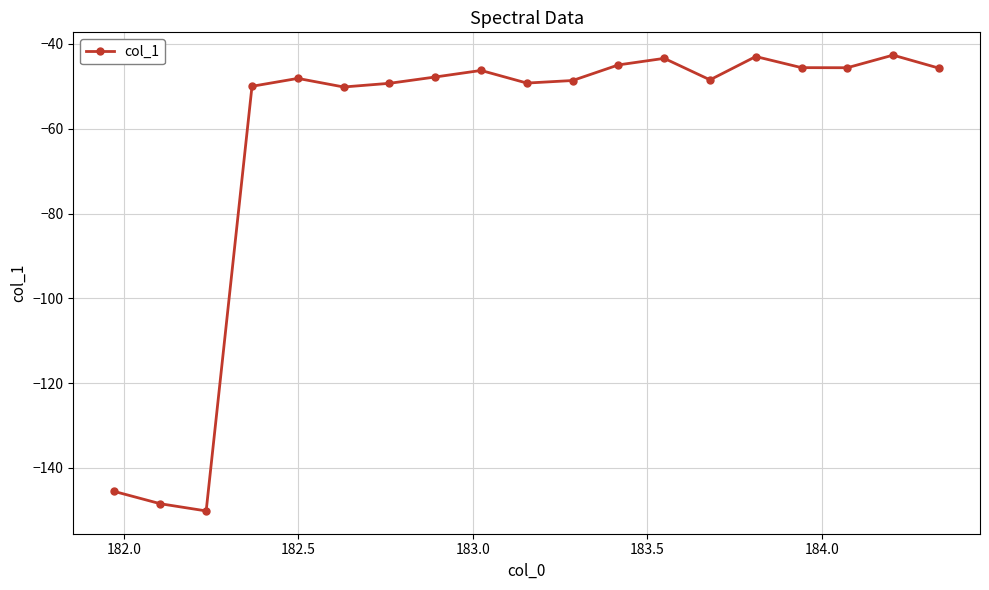

True or false: the data has more than 1 interior local peaks.

True